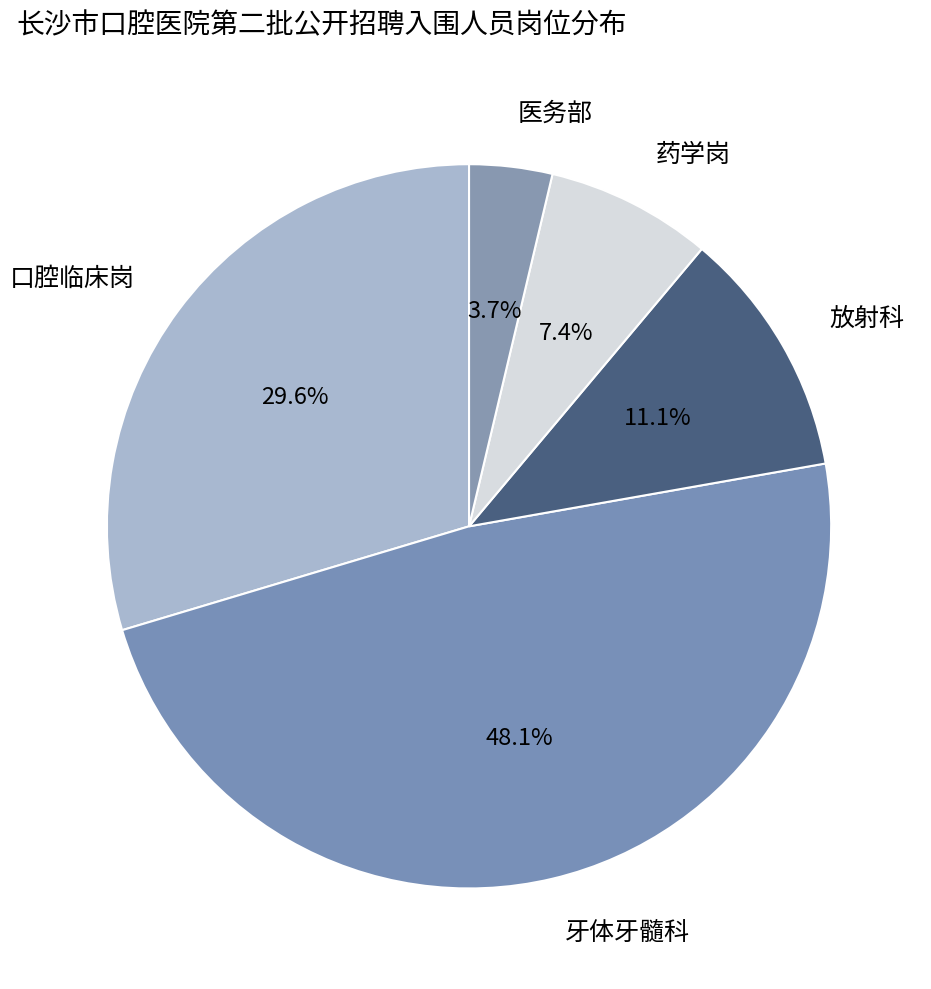

Rank the categories by value from highest to lowest.

牙体牙髓科, 口腔临床岗, 放射科, 药学岗, 医务部